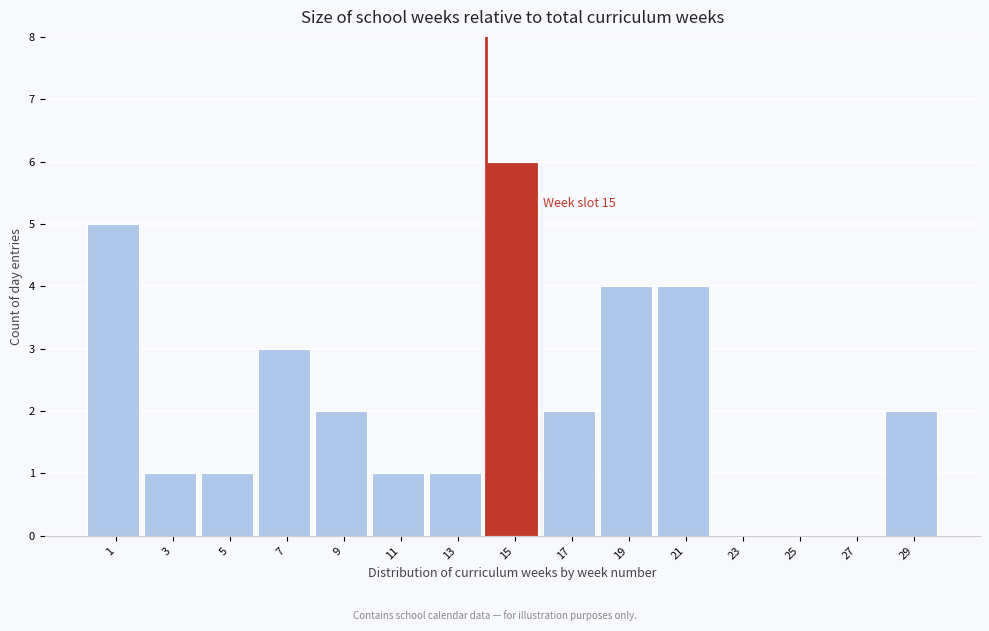

Reading left to right, transcribe all the data shown in this chart.

1=5	3=1	5=1	7=3	9=2	11=1	13=1	15=6	17=2	19=4	21=4	23=0	25=0	27=0	29=2